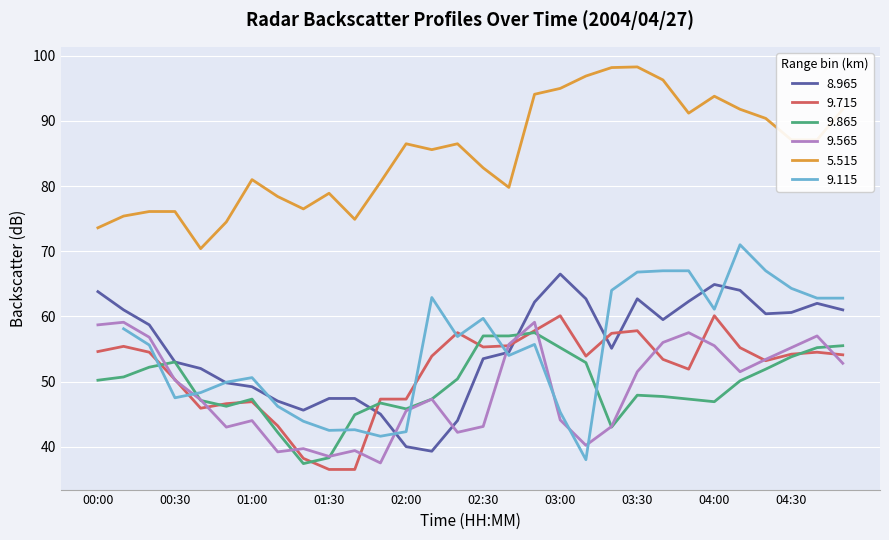

What is the minimum value for 8.965?

39.3